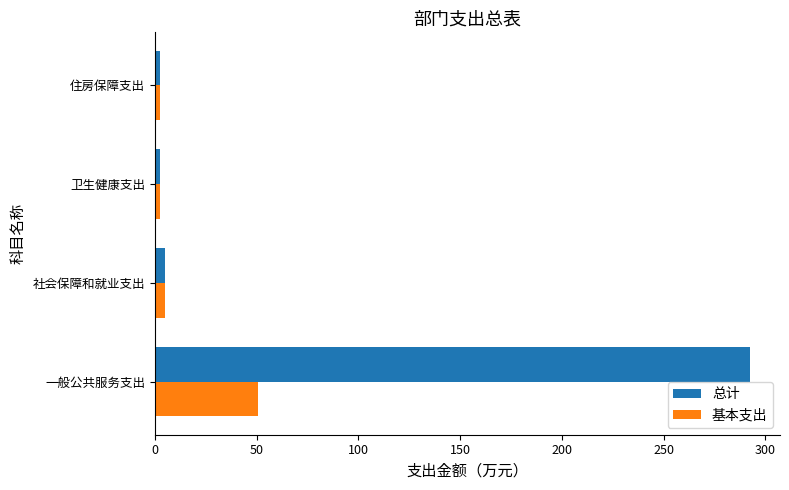

Where is 基本支出 nearest to the value 26?

社会保障和就业支出